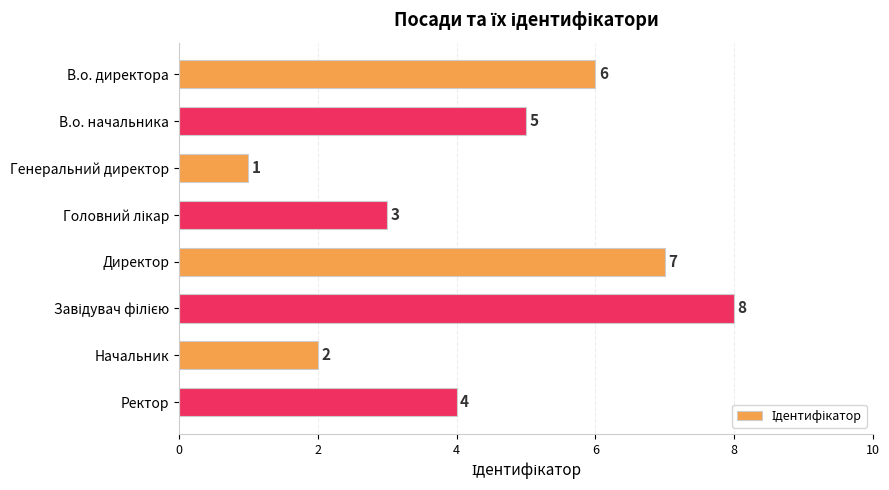

What is the difference between the maximum and minimum values?

7